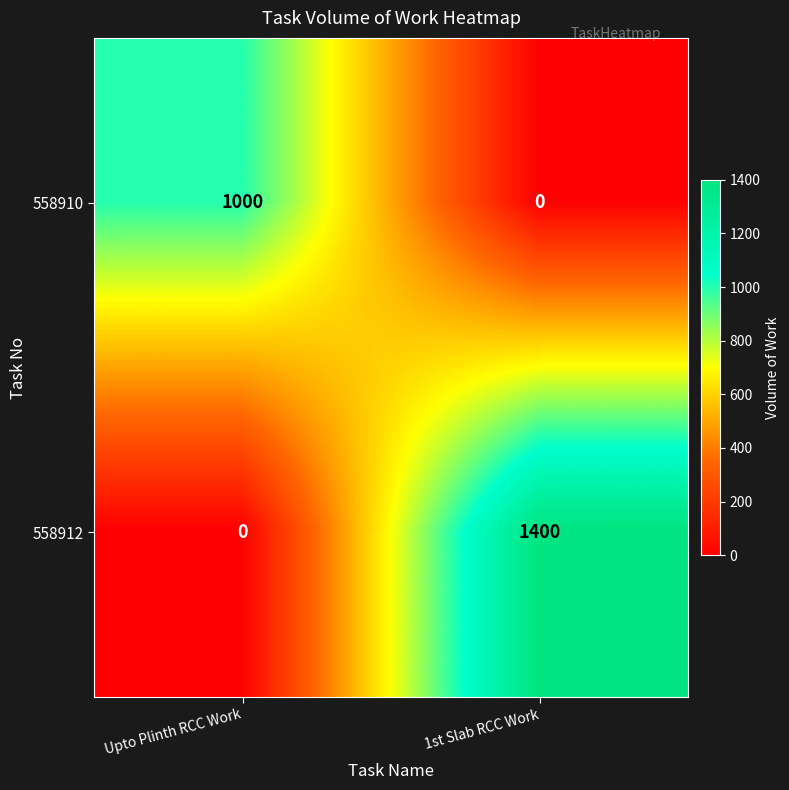

The value of 558912 at 1st Slab RCC Work is 1400. True or false?

True